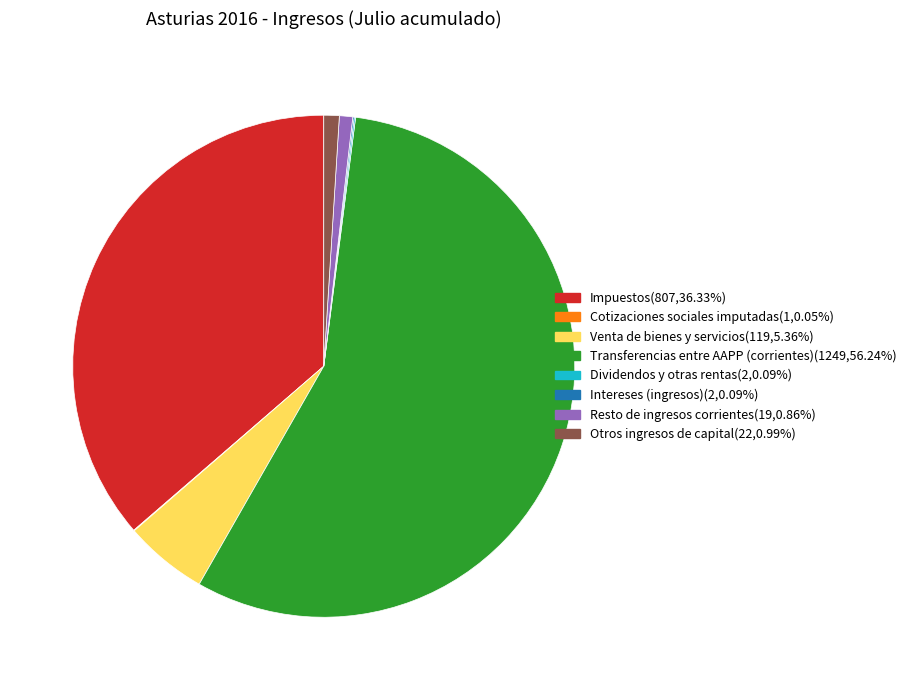

Is the sum of Venta de bienes y servicios(119,5.36%) and Impuestos(807,36.33%) greater than half?

No